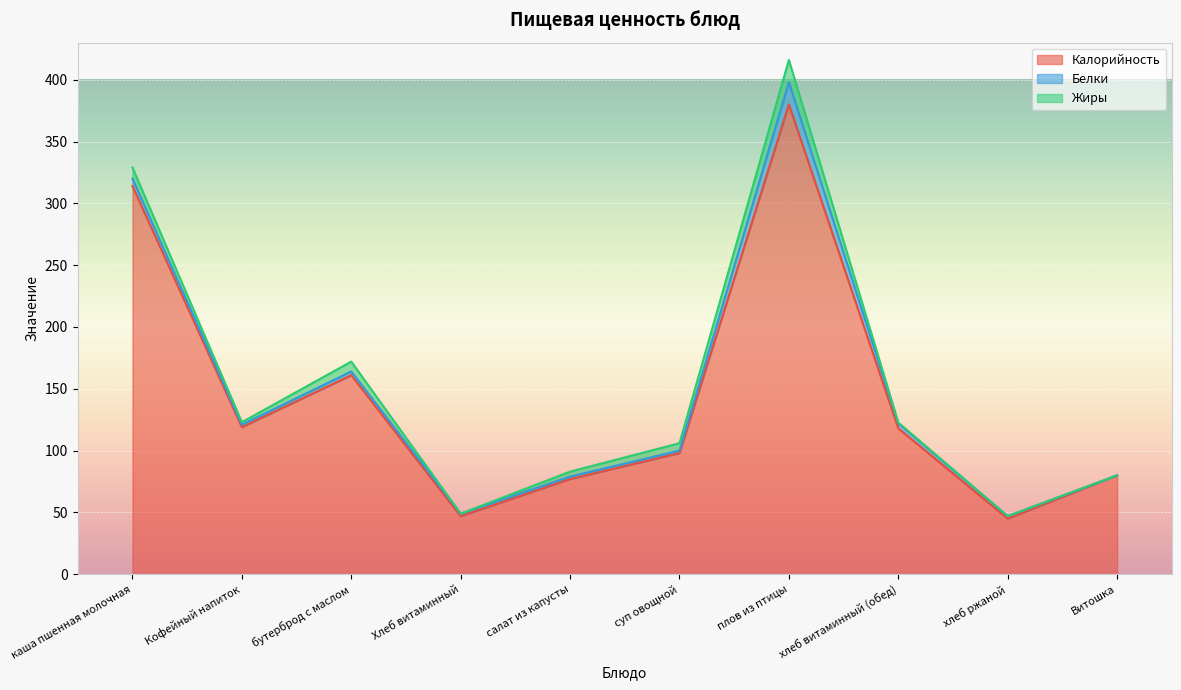

In Калорийность, how many points are higher than both neighbors (excluding endpoints)?

2